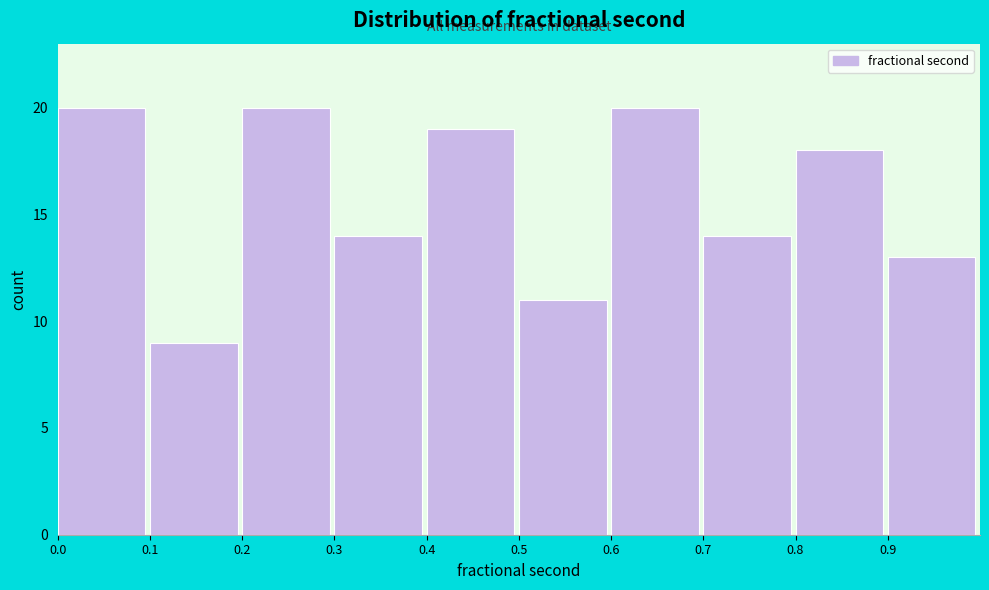

How tall is the bar that spans 0.2 to 0.3 on the x-axis? Neither the bar edges nor the heights are printed on the chart, so give them approximately, as read against the axes.

20